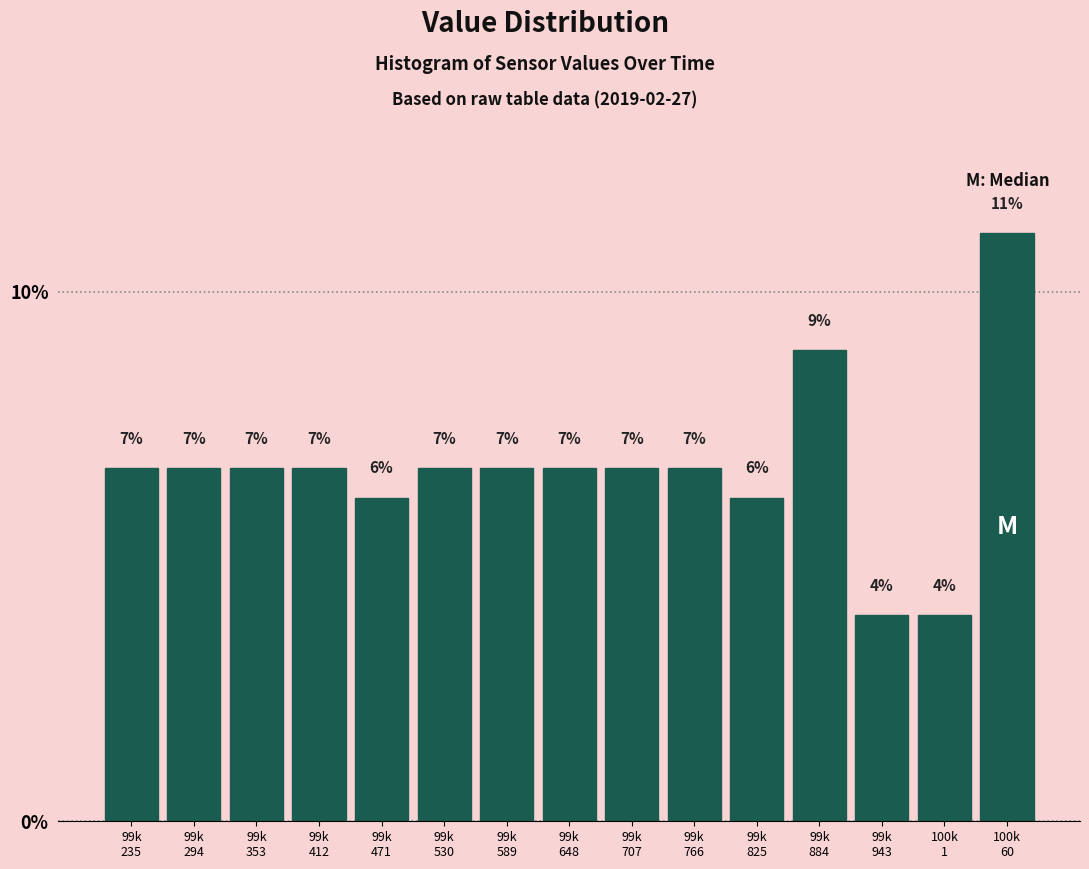

Does the chart contain any negative values?

No